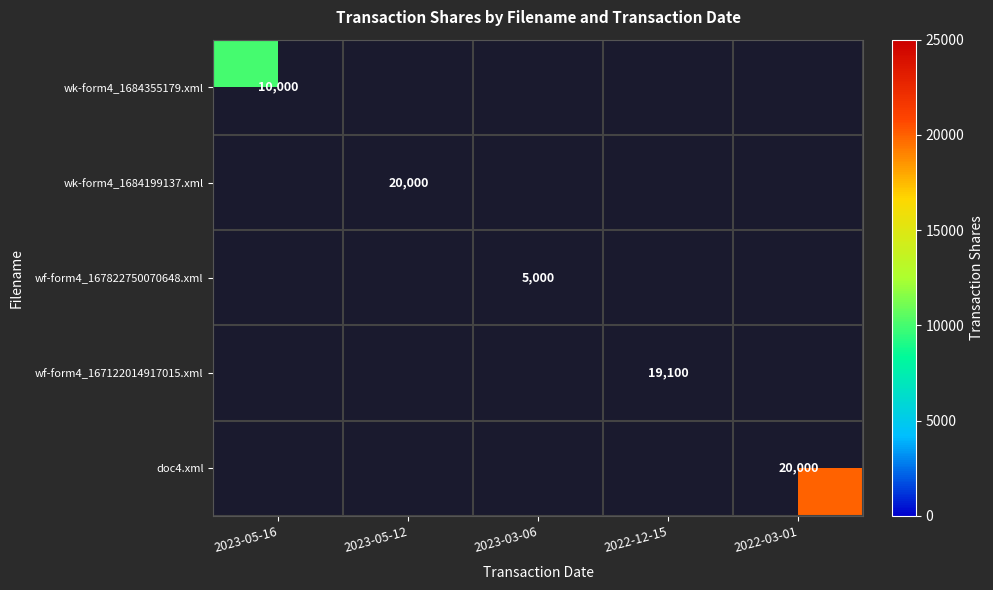

At which category does the chart reach its peak across all series?

2023-05-12